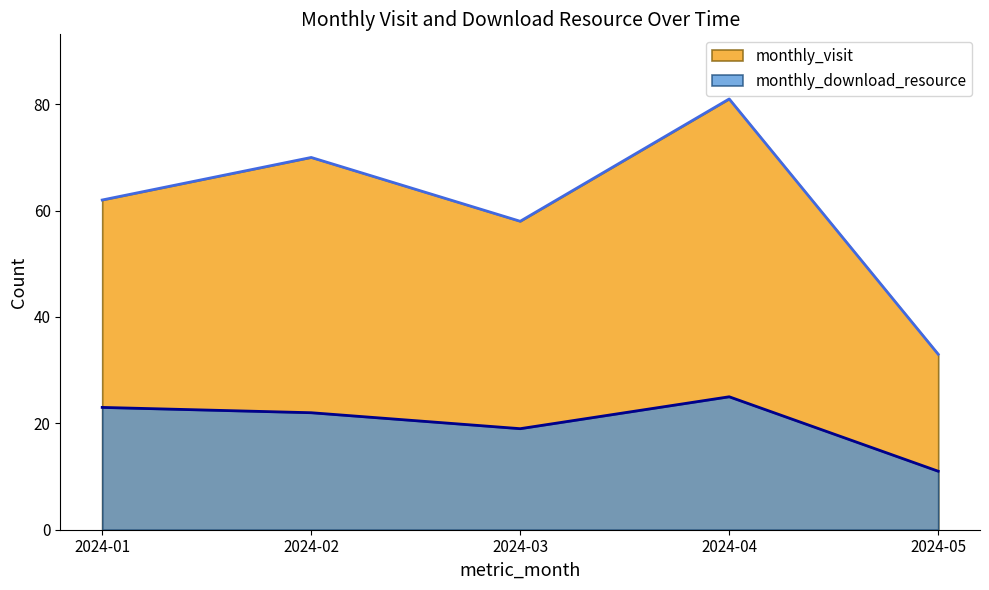

Is the value of monthly_download_resource at 2024-03 greater than the value of monthly_visit at 2024-03?

No